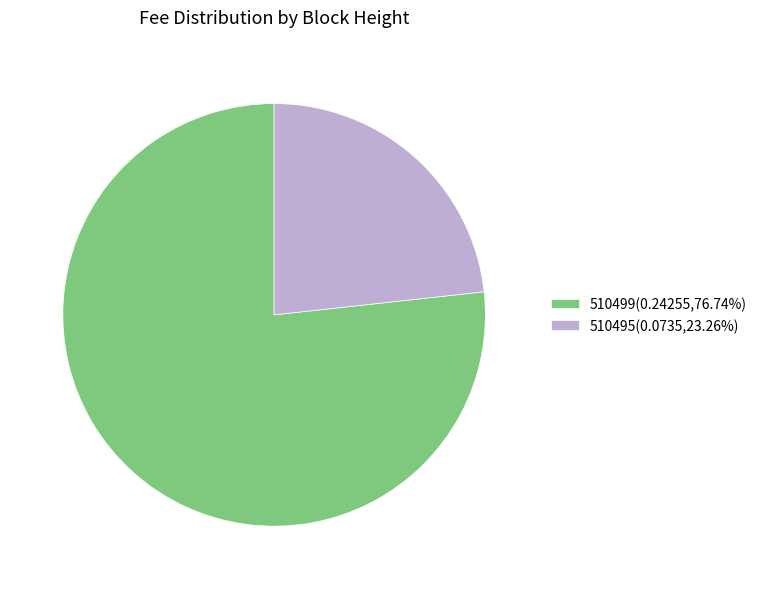

Which slice is the largest?

510499